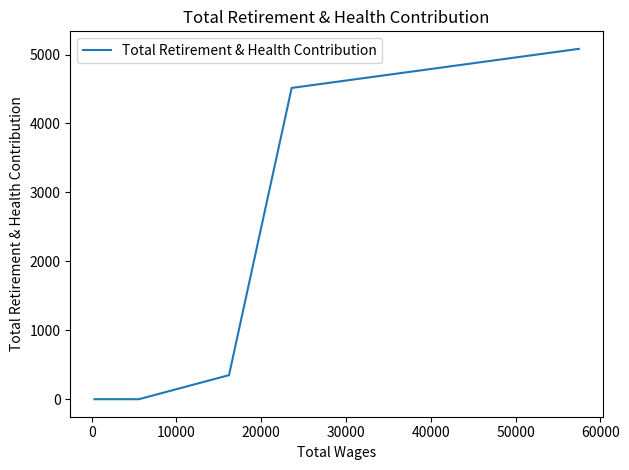

True or false: the data has more than 0 interior local peaks.

False